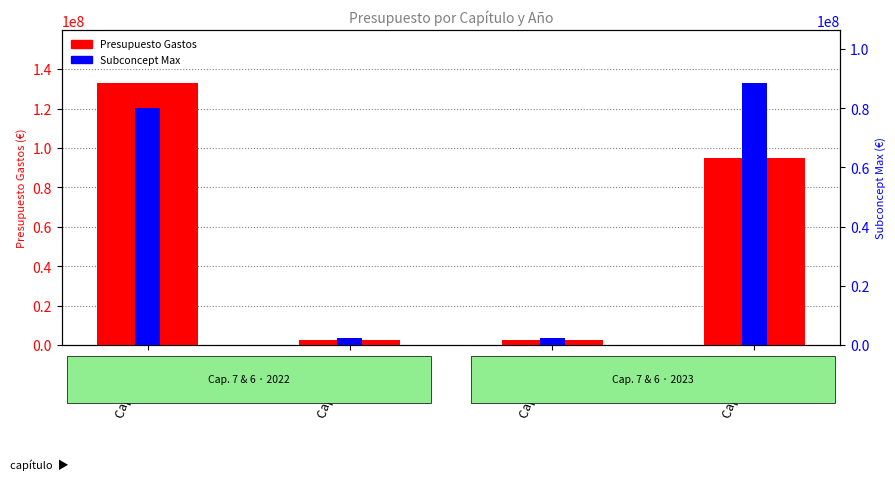

Where is Subconcept Max nearest to the value 45503205?

Cap.7 2022